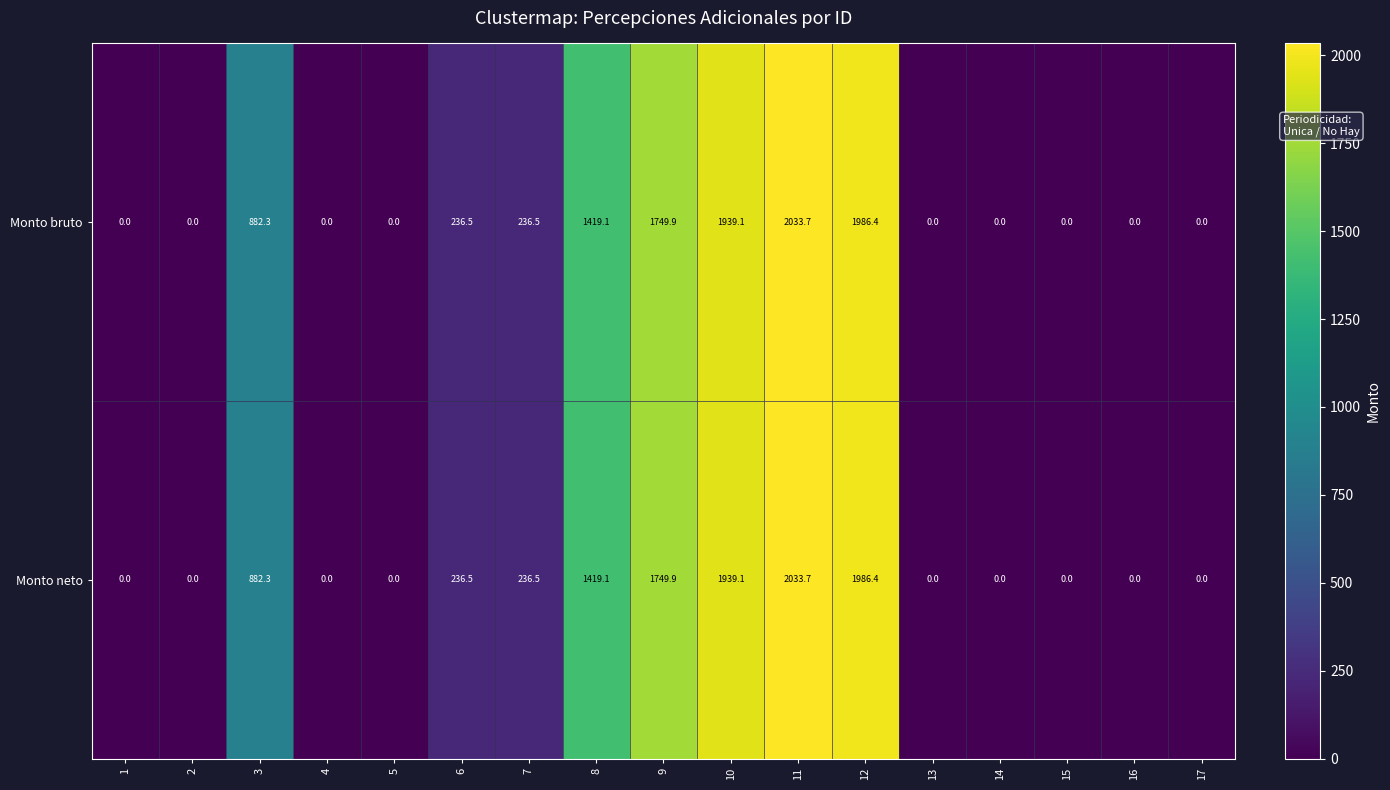

At which category is the sum across all series the highest?

11